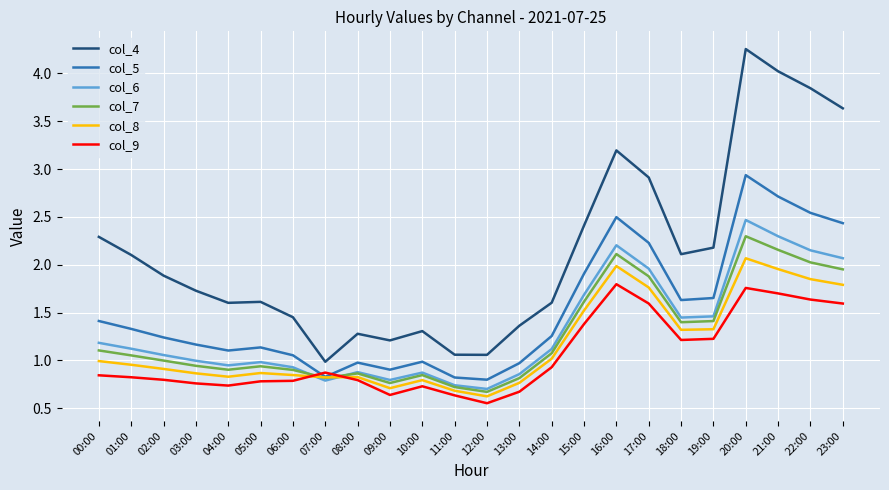

At which category does col_6 reach its first local peak?

05:00